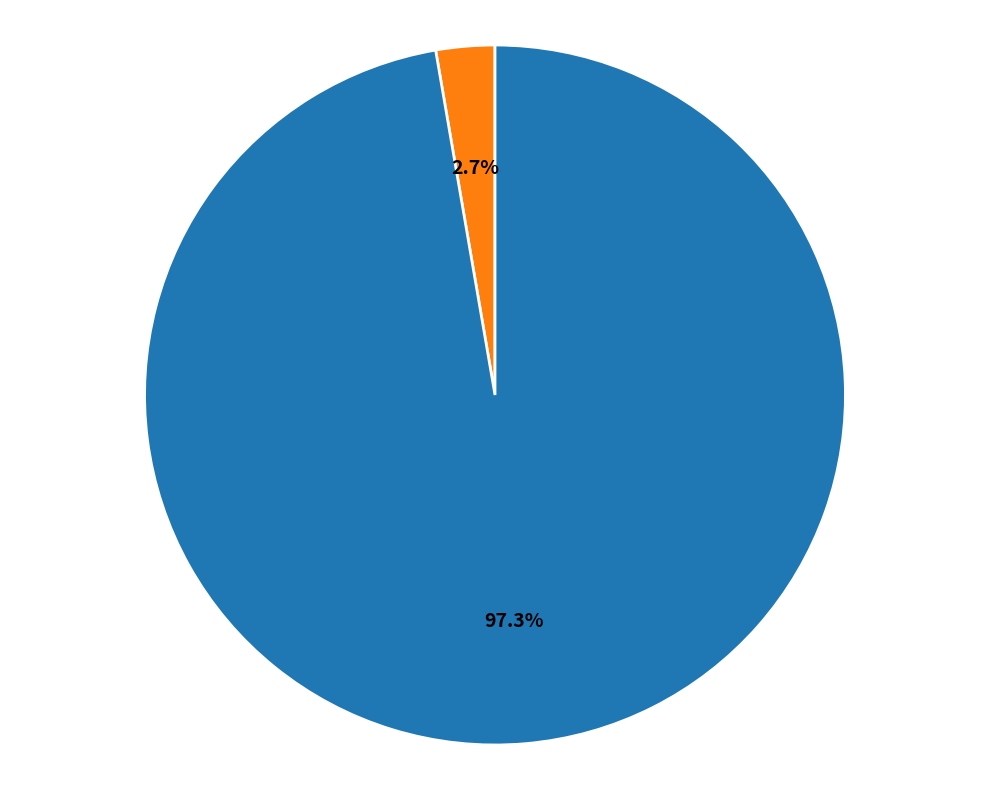

Is there a majority slice in this chart?

Yes